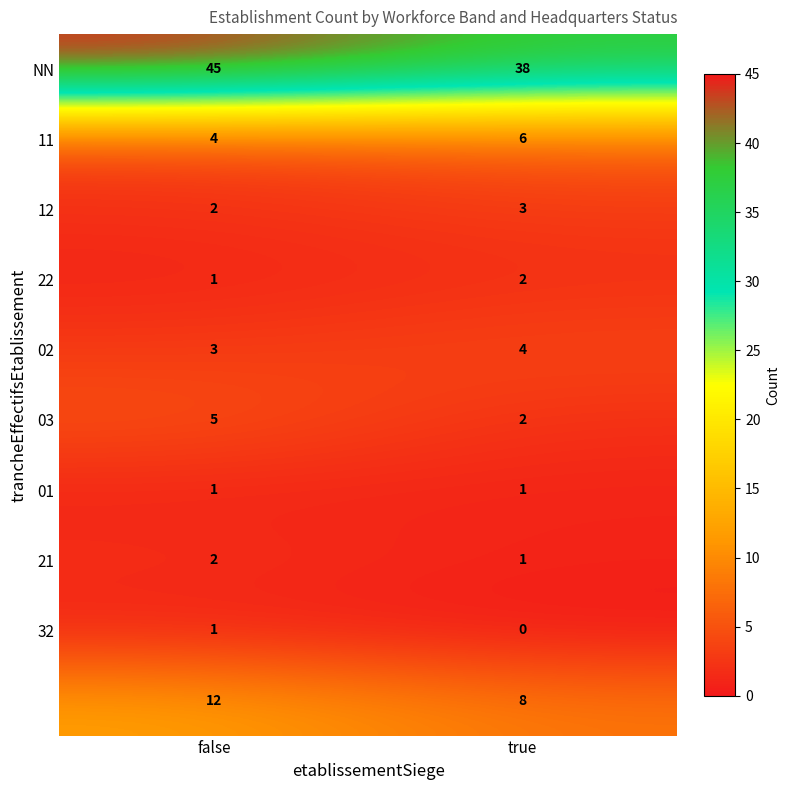

What is the greatest value displayed?

45